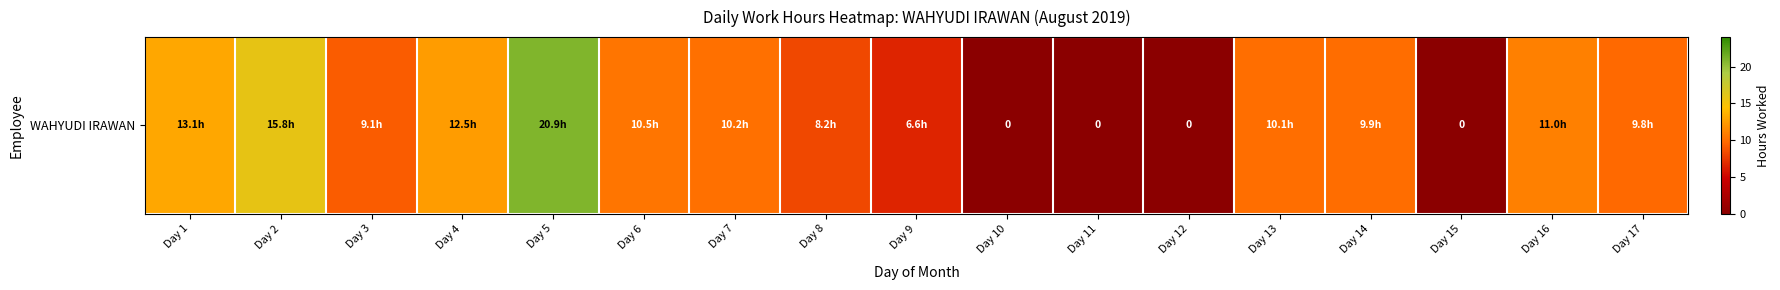

What is the sum of the values at Day 3 and Day 17?

19.0